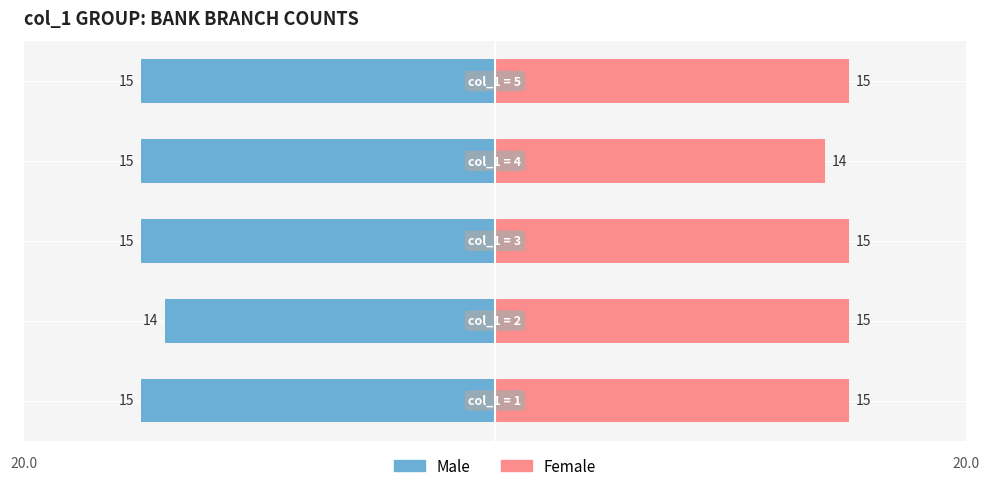

Does the chart contain stacked bars?

No